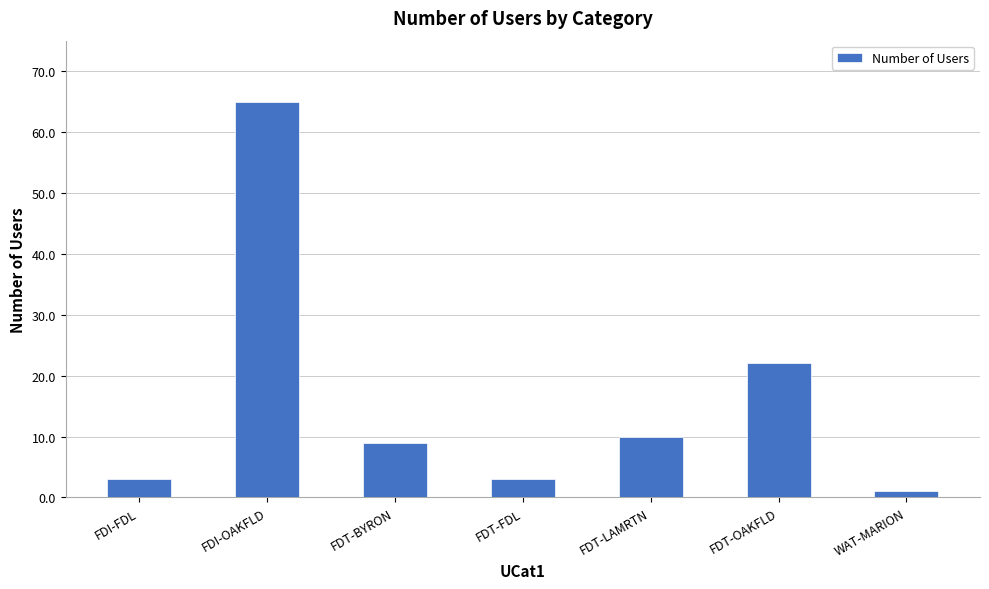

The value at FDI-OAKFLD is 86. True or false?

False